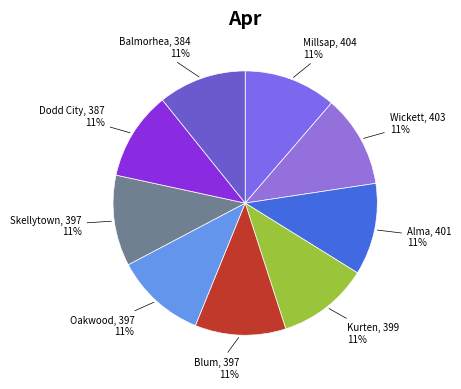

How many segments does this pie chart have?

9